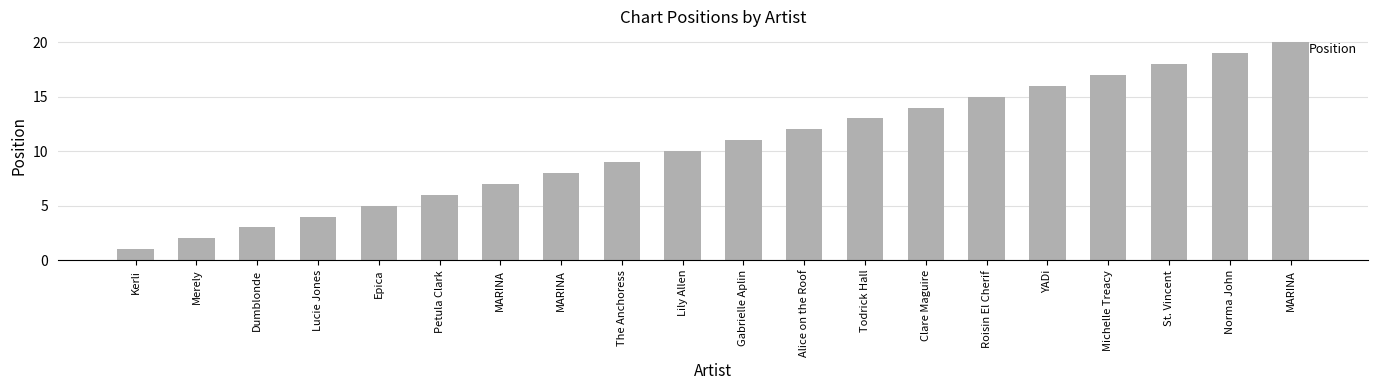

Reading left to right, what are all the values shown in this chart?

Kerli=1	Merely=2	Dumblonde=3	Lucie Jones=4	Epica=5	Petula Clark=6	MARINA=7	MARINA=8	The Anchoress=9	Lily Allen=10	Gabrielle Aplin=11	Alice on the Roof=12	Todrick Hall=13	Clare Maguire=14	Roisin El Cherif=15	YADi=16	Michelle Treacy=17	St. Vincent=18	Norma John=19	MARINA=20